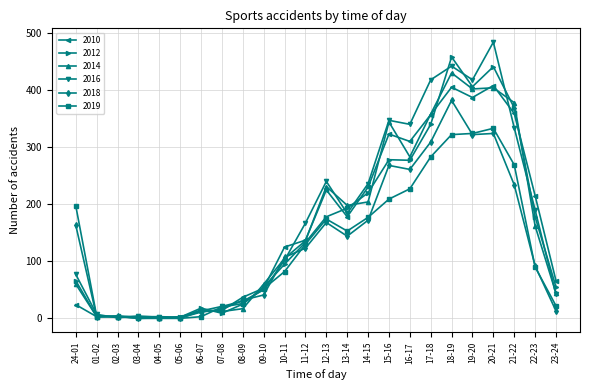

What position from the left is 24-01?

1